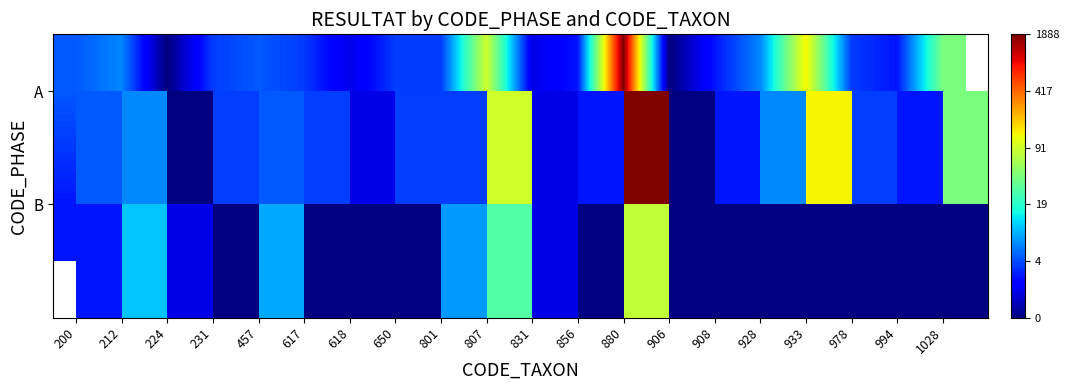

The value of B at 908 is 2.7. True or false?

False